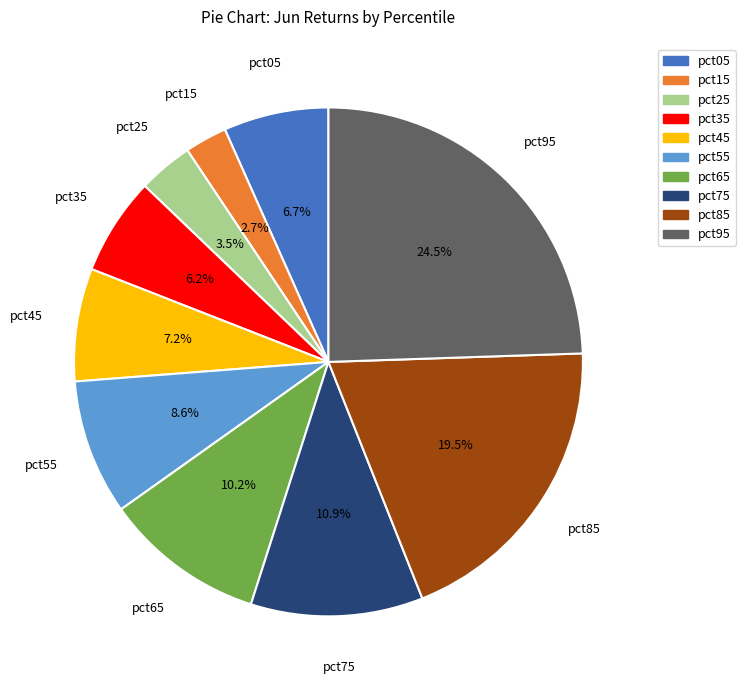

To the nearest percent, what percentage of the pie is pct65?

10%